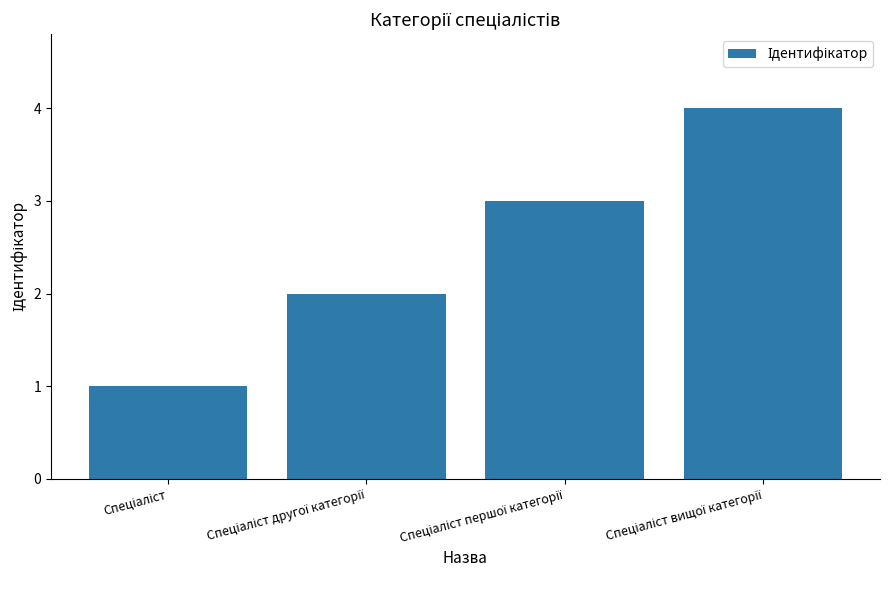

What is the sum of all values?

10